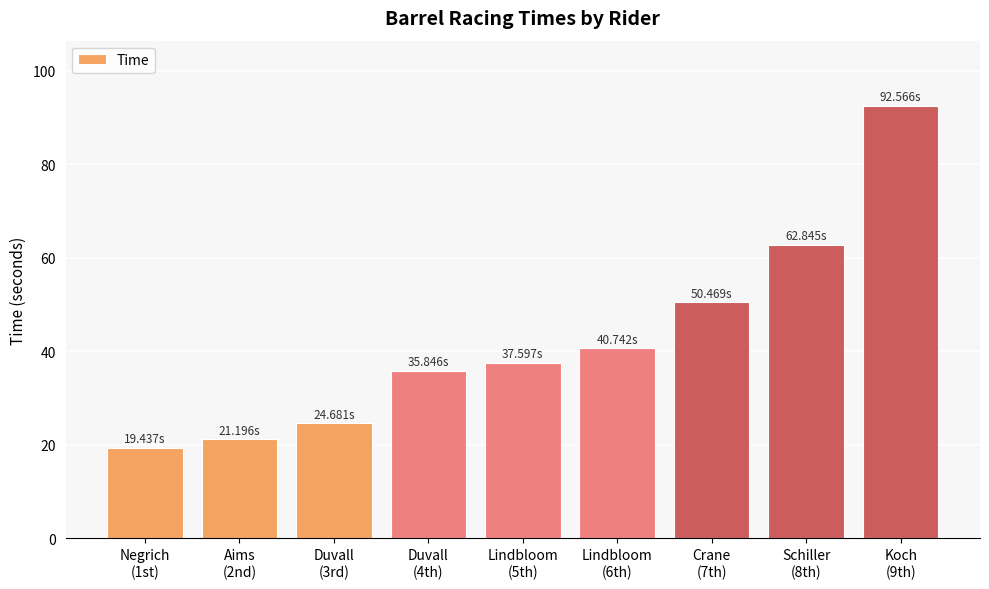

List the labels in order of value, largest first.

Koch
(9th), Schiller
(8th), Crane
(7th), Lindbloom
(6th), Lindbloom
(5th), Duvall
(4th), Duvall
(3rd), Aims
(2nd), Negrich
(1st)